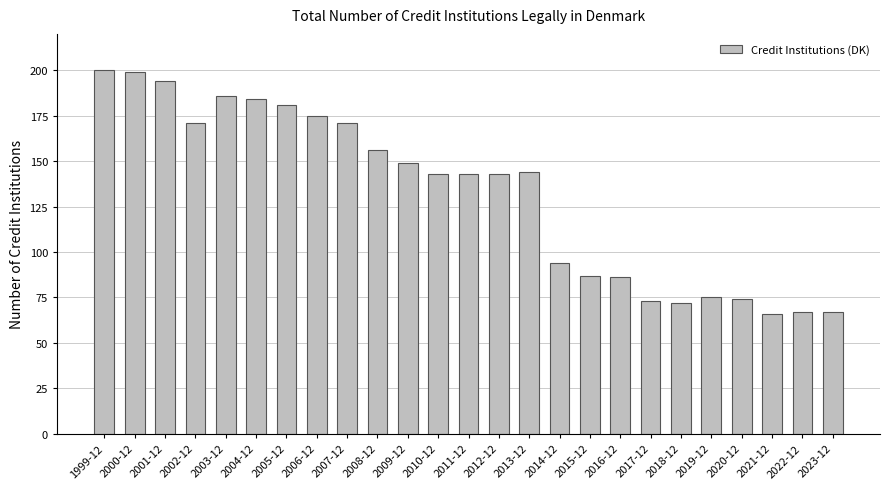

Is it true that the value at 2015-12 is 18?

False